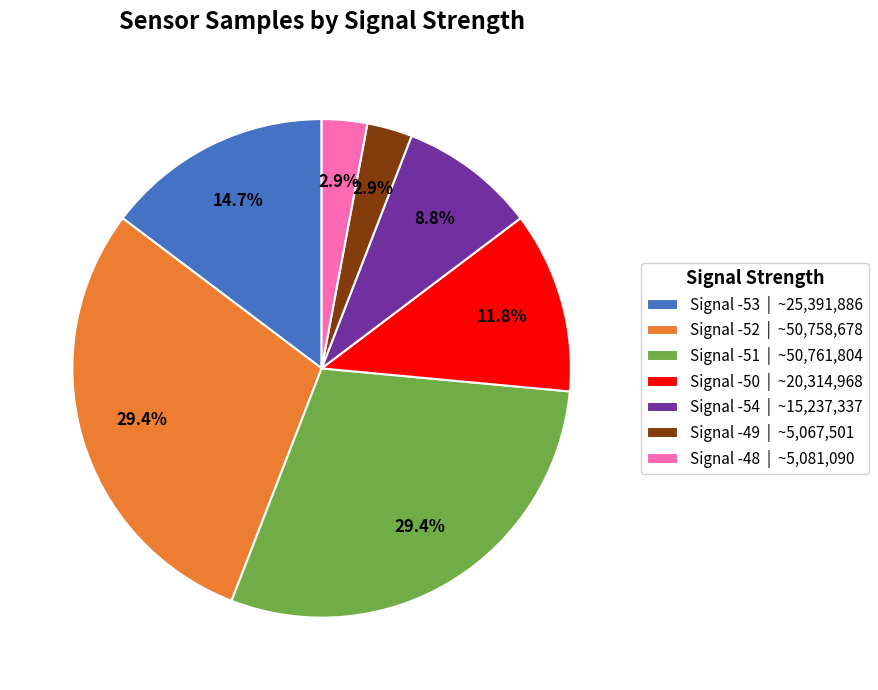

Does Signal -51 | ~50,761,804 account for over 50% of the chart?

No